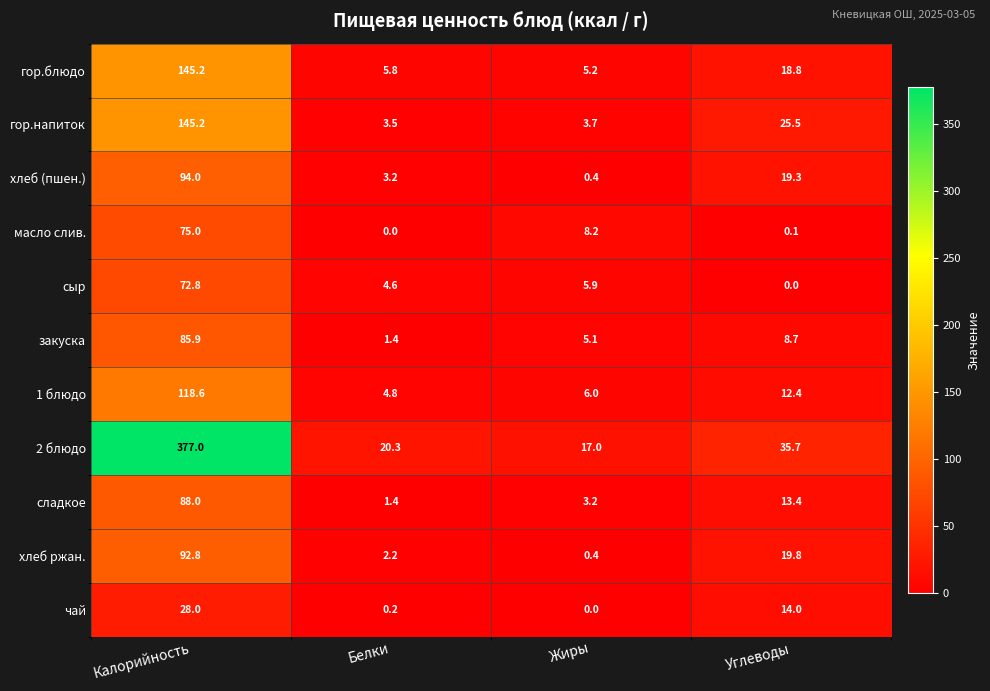

What is the sum of the закуска values at Калорийность and Жиры?

91.0